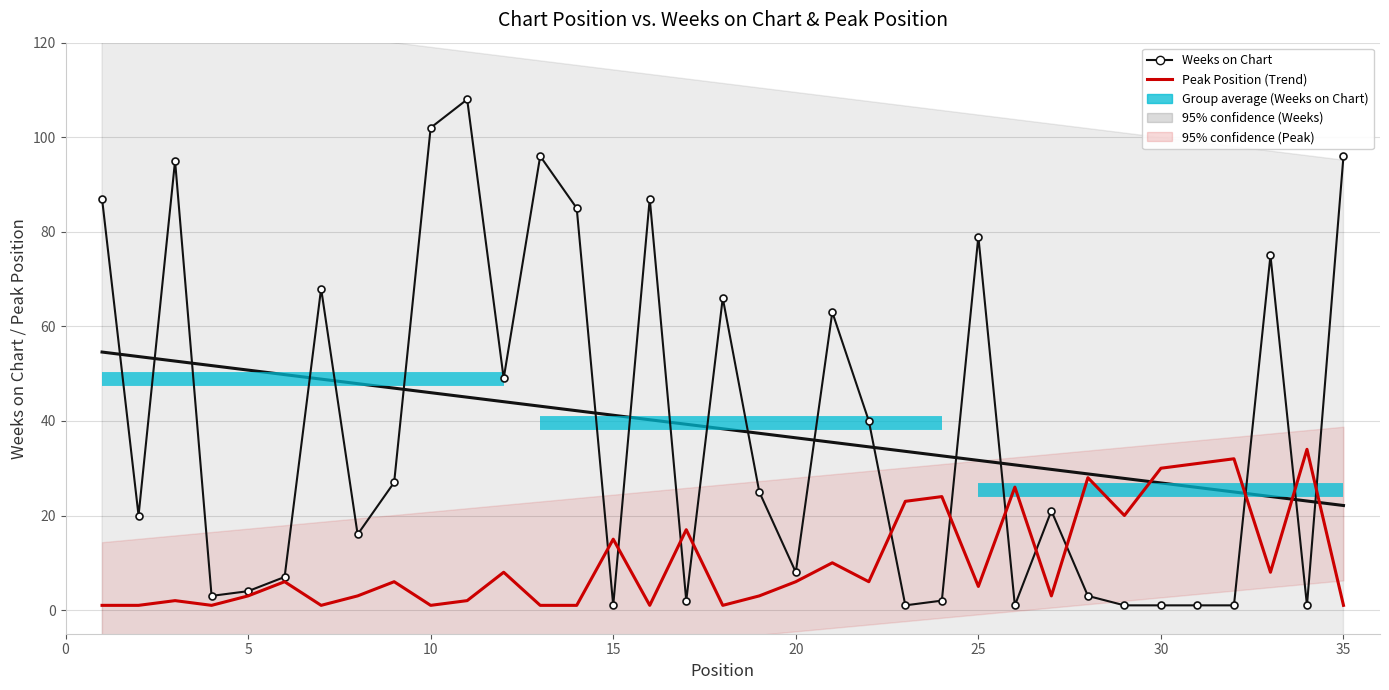

After their last crossing, which series has the higher values: Weeks on Chart or Peak Position?

Weeks on Chart